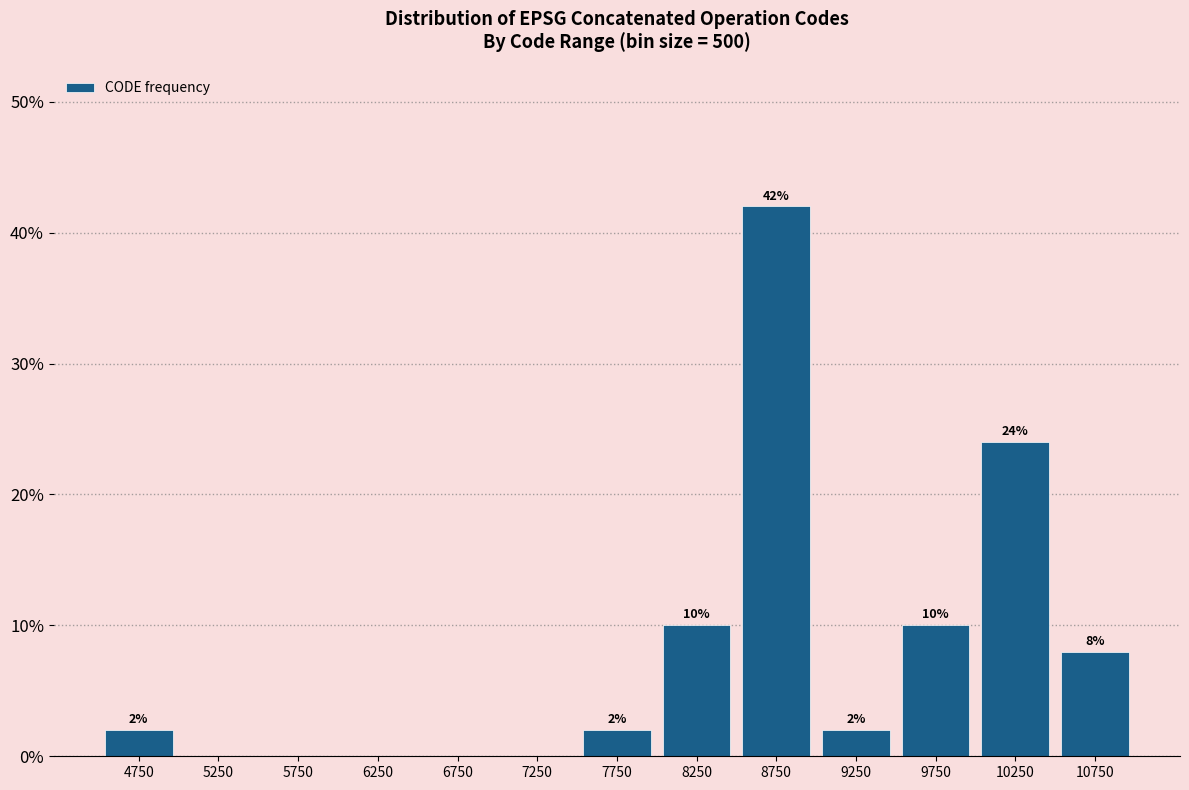

Which range on the x-axis has the tallest bar?

8500 to 9000